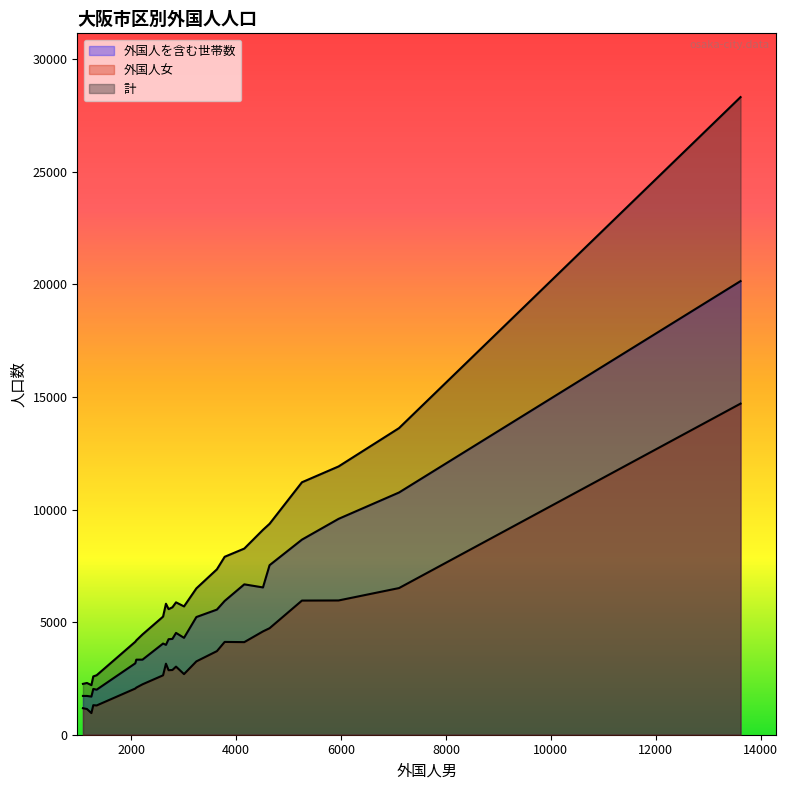

In 計, how many points are higher than both neighbors (excluding endpoints)?

6